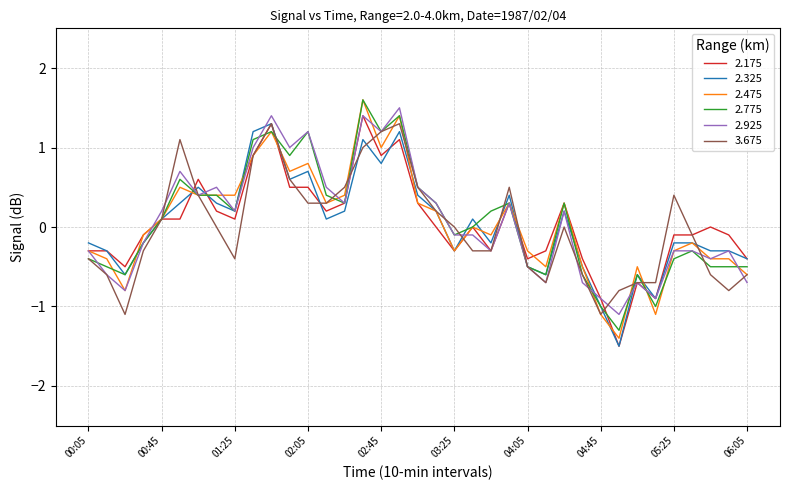

What is the smallest value displayed?

-1.5